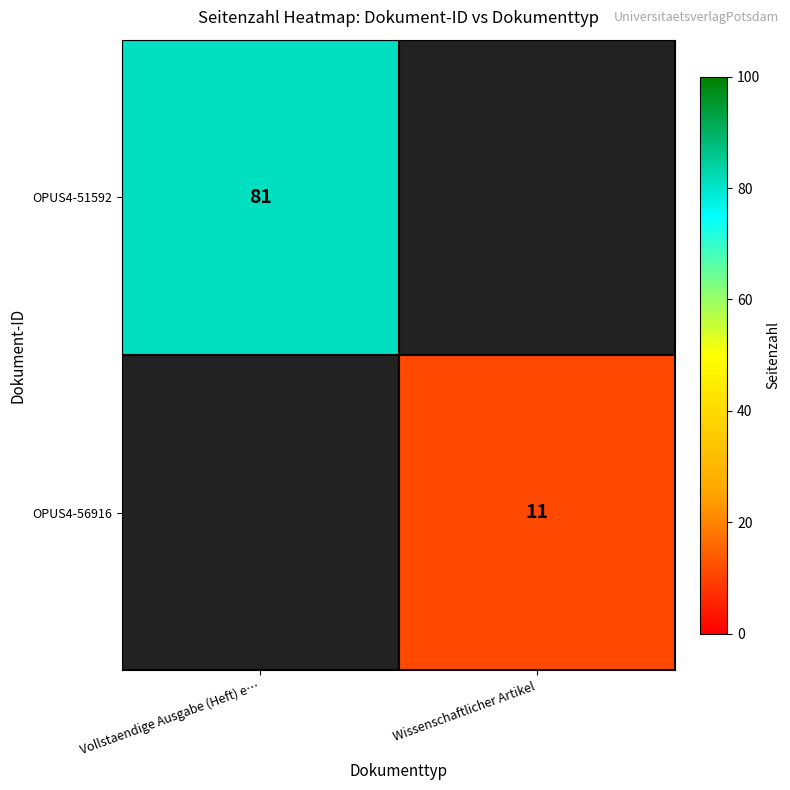

The value of OPUS4-56916 at Wissenschaftlicher Artikel is 11. True or false?

True